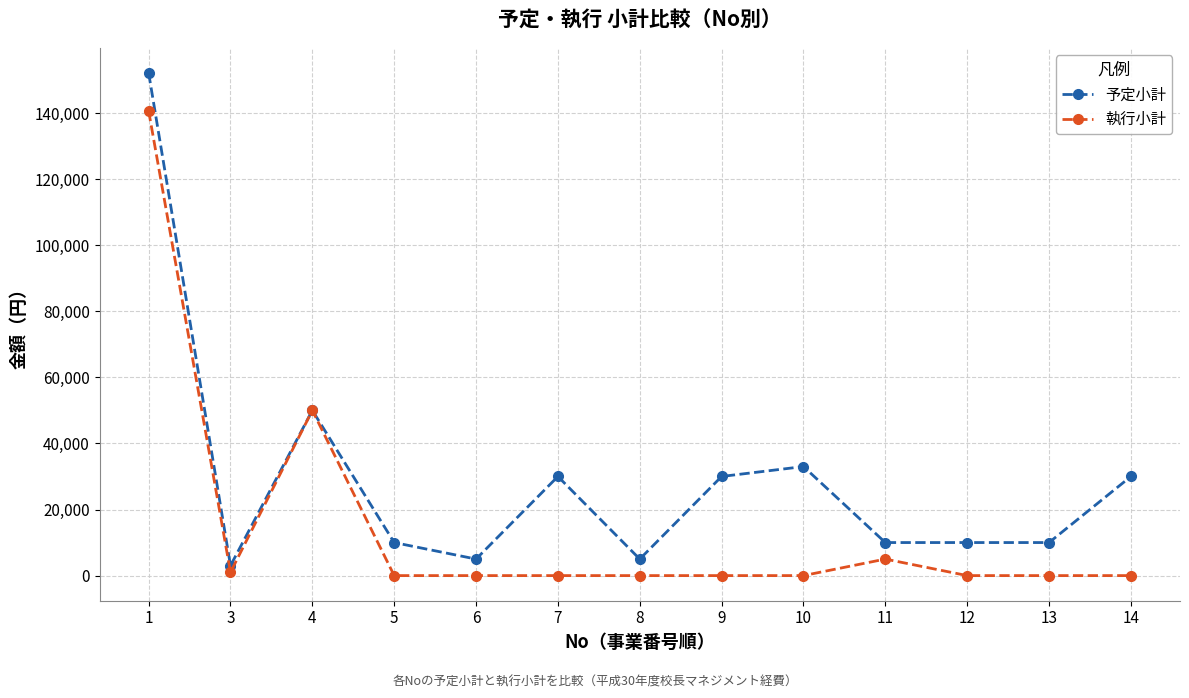

At which label is 執行小計 closest to 70310?

4